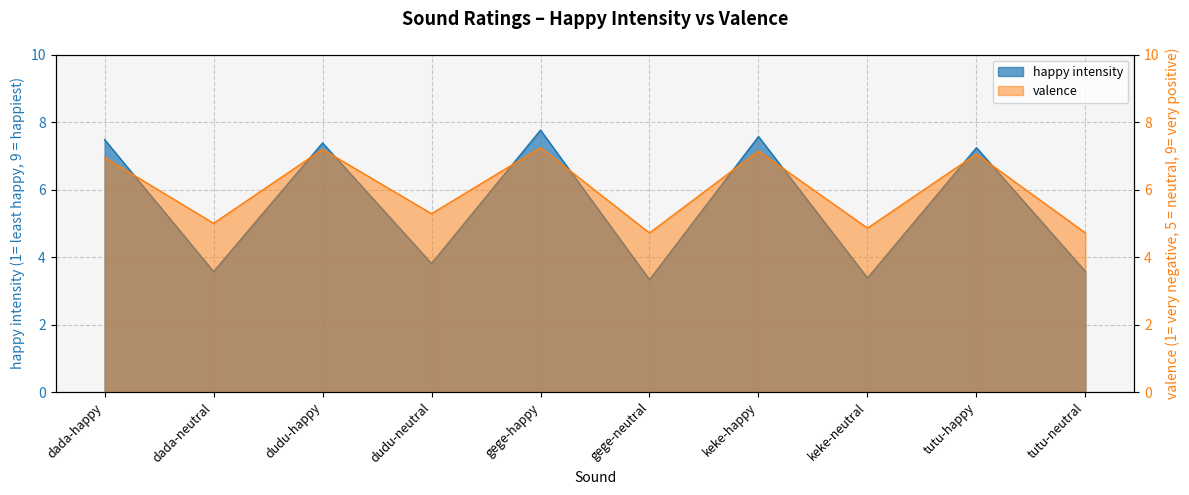

True or false: valence has more than 0 points higher than both neighbors.

True